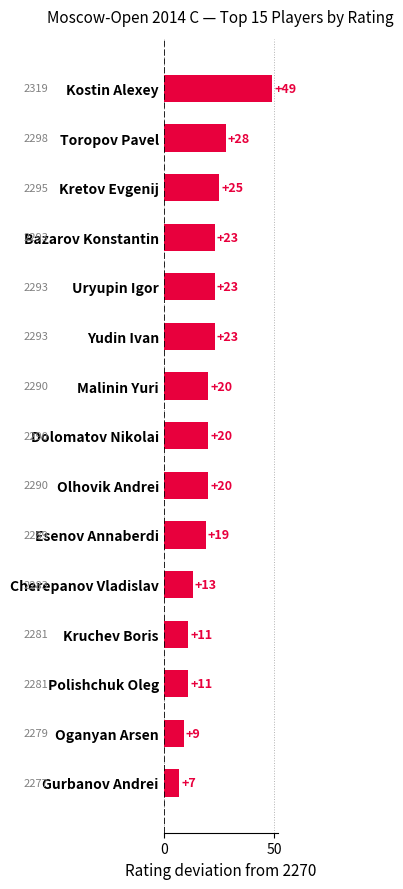

The chart shows a value of 23 at Uryupin Igor. True or false?

True